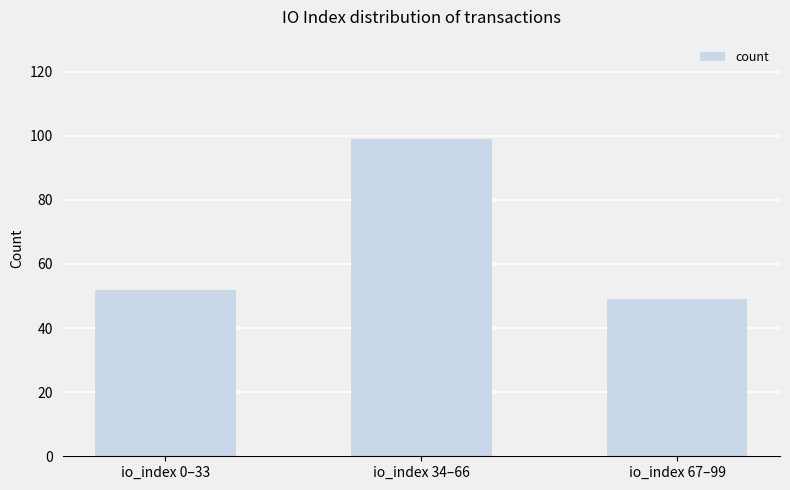

Which label corresponds to the largest value in the chart?

io_index 34–66